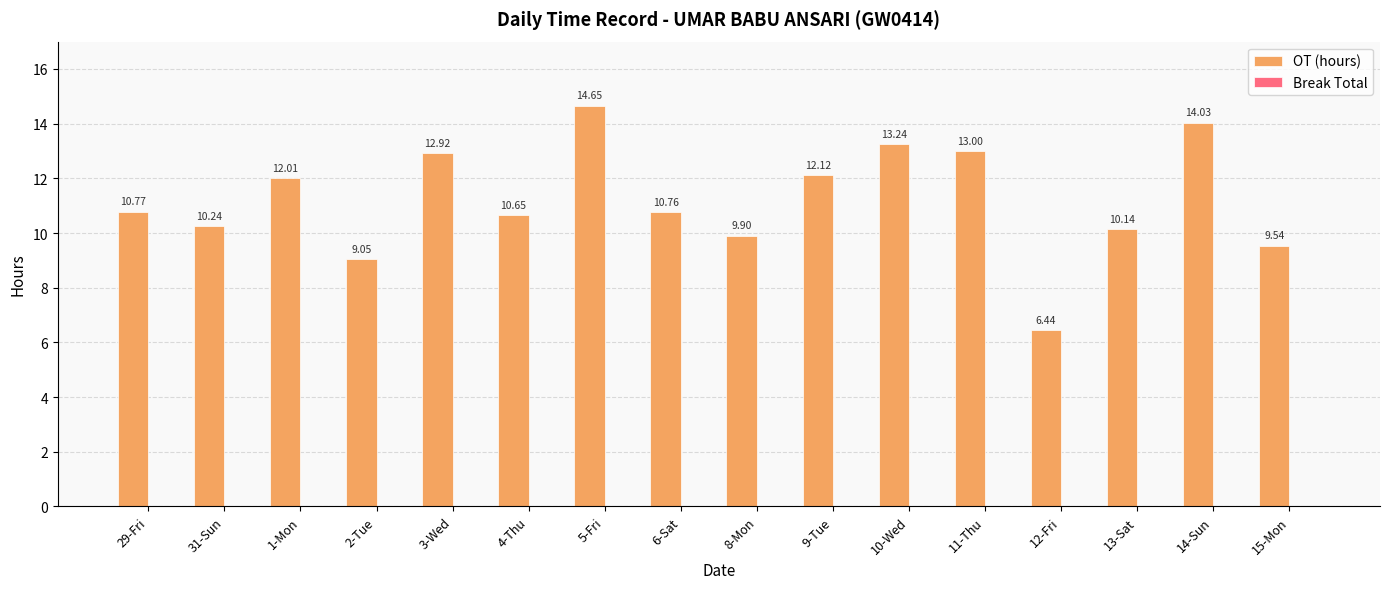

What is the change in value from 2-Tue to 12-Fri?

-2.6